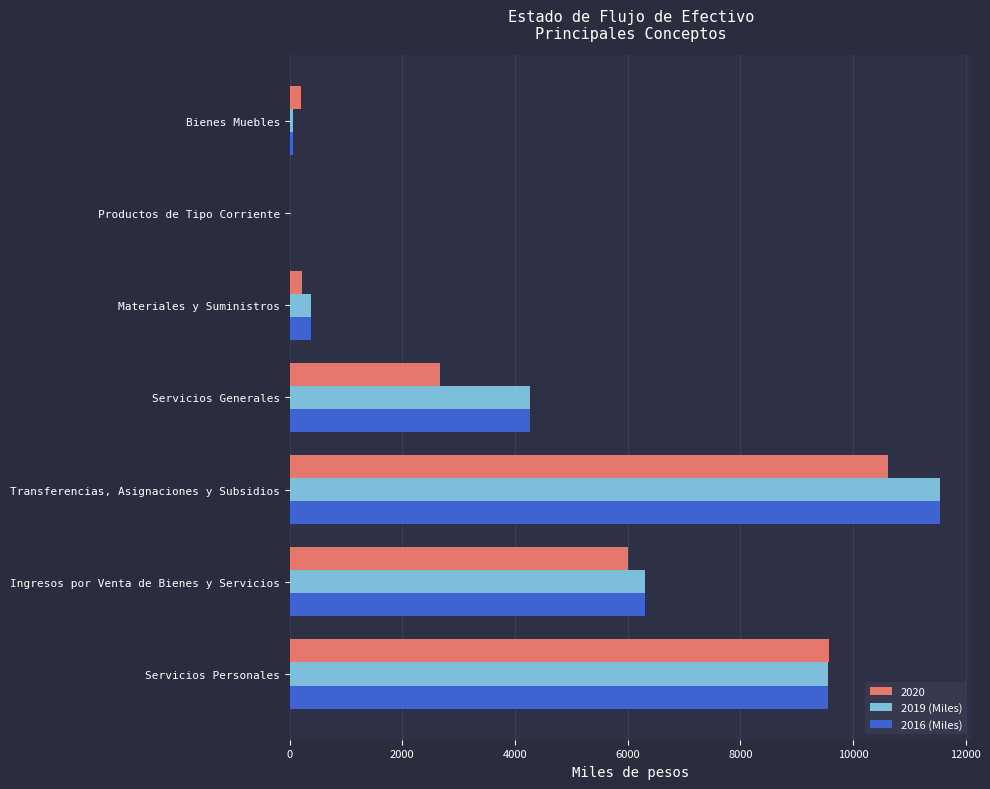

Where is 2016 (Miles) nearest to the value 5771?

Ingresos por Venta de Bienes y Servicios